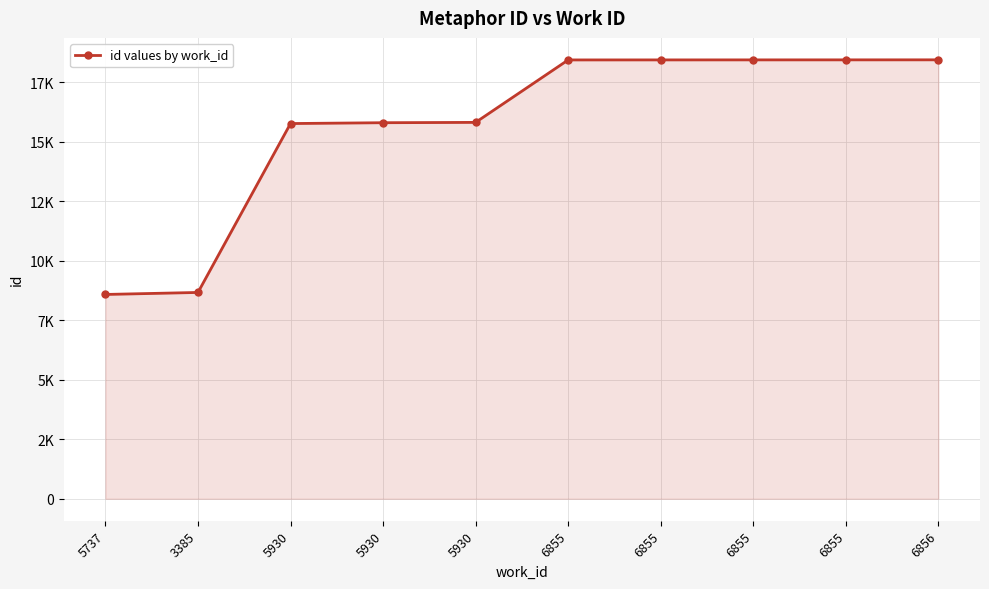

What is the minimum value shown in the chart?

8582